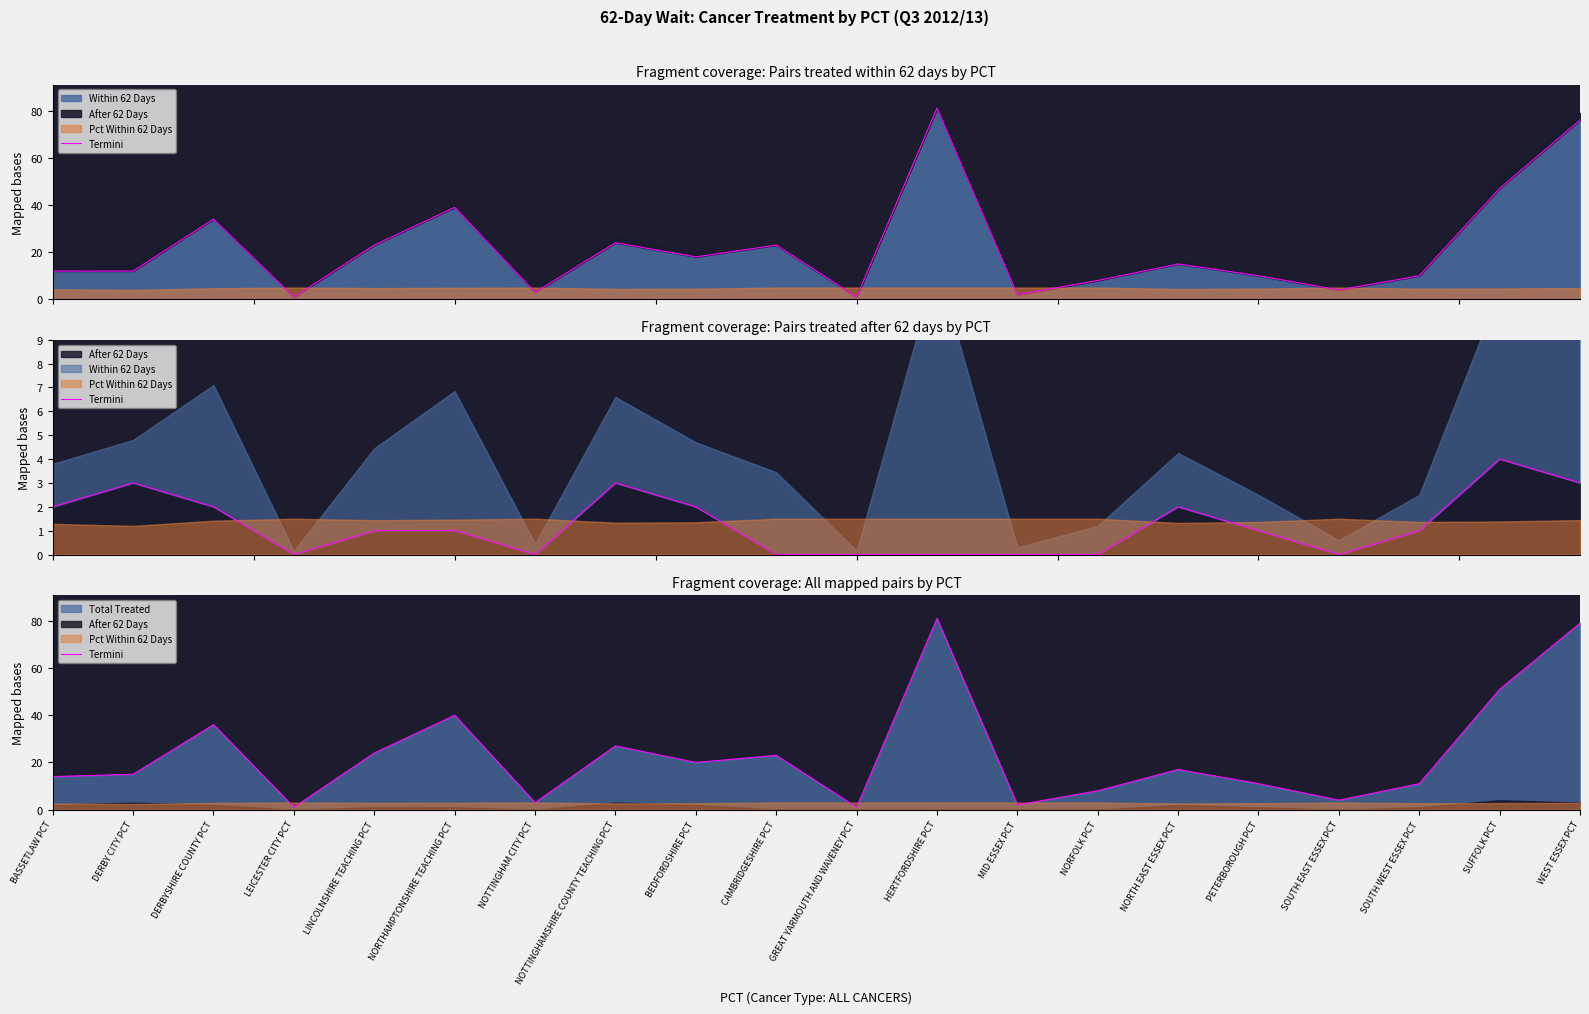

Does the chart have visible grid lines?

No